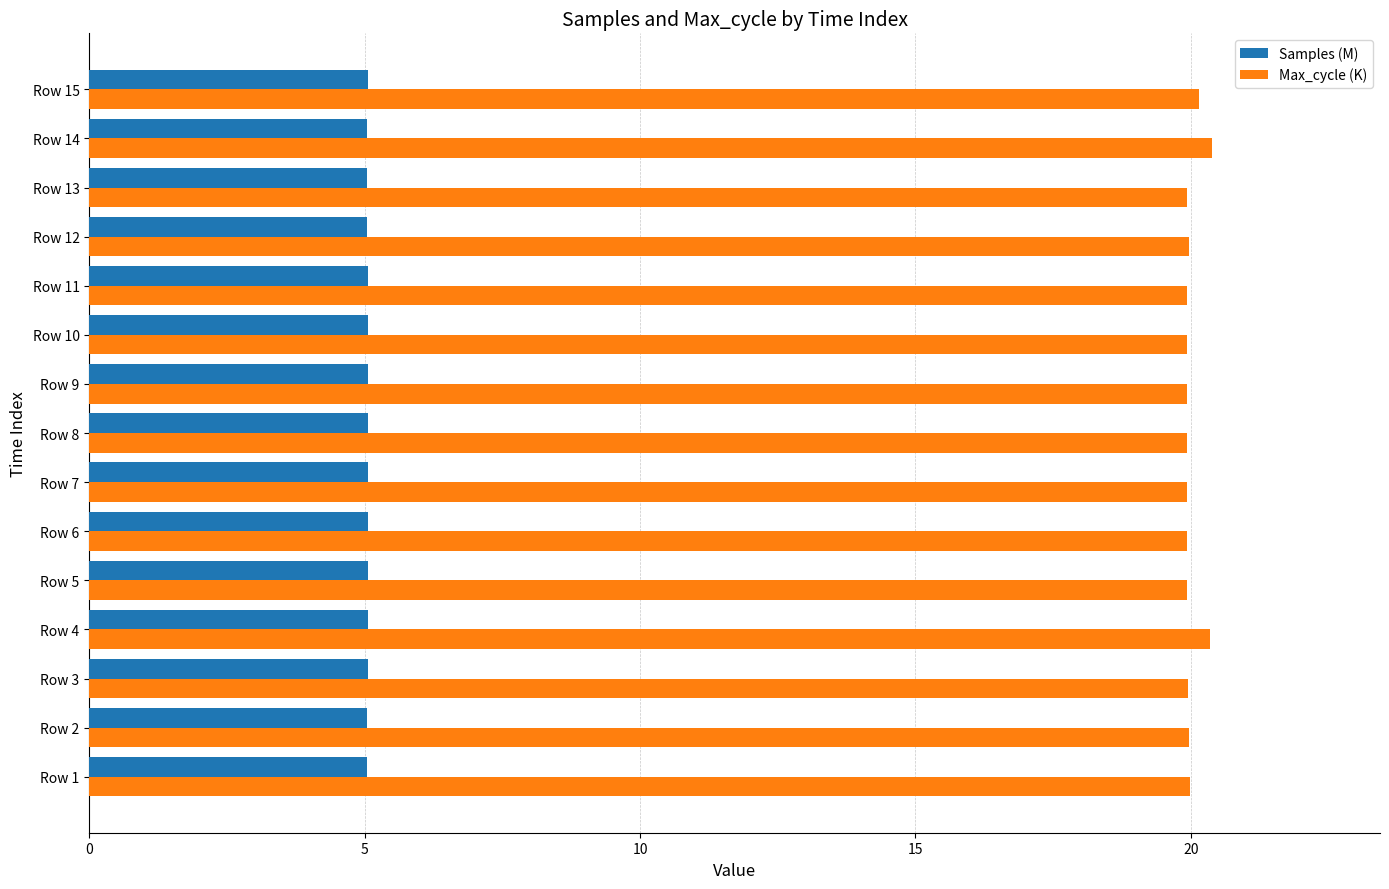

What is the lowest value of the Max_cycle (K) series?

19.9